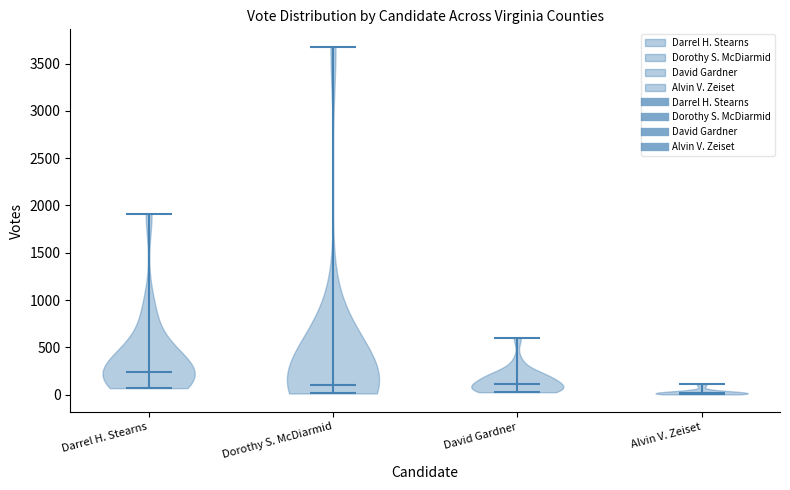

Which violin has the lowest median line?

Alvin V. Zeiset